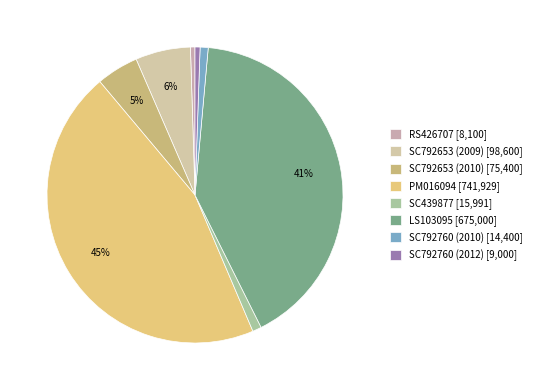

True or false: SC792653 (2009) accounts for 1% of the total.

False